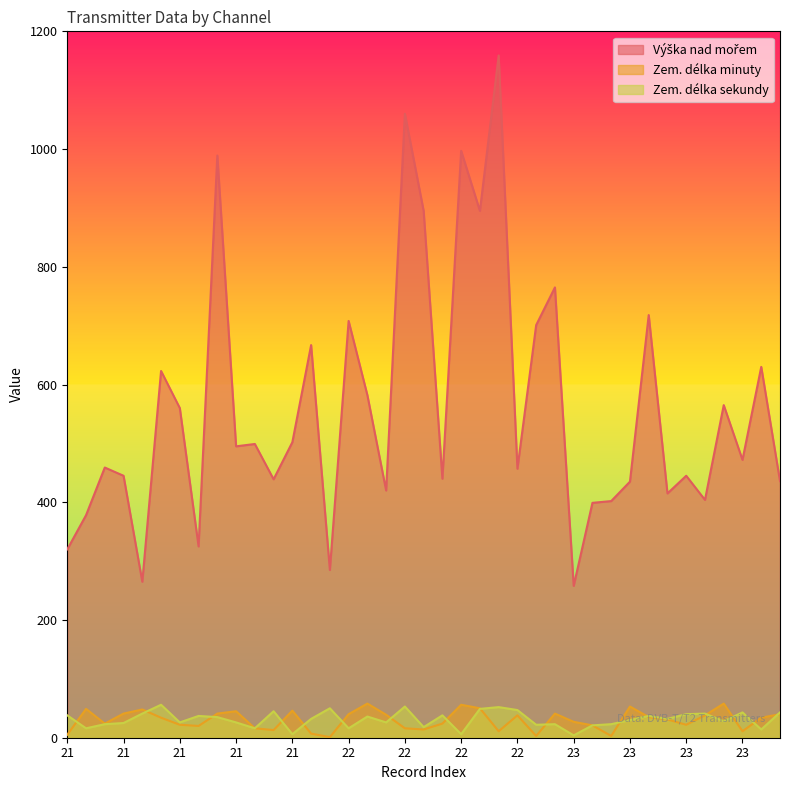

Reading left to right, extract all data points from this chart.

Výška nad mořem: 320	378	459	445	265	623	560	325	989	495	499	439	502	667	285	708	582	420	1060	895	440	997	895	1159	457	701	765	258	399	402	435	718	415	445	404	565	472	630	436
Zem. délka minuty: 5	49	24	41	48	34	22	20	41	45	16	13	46	7	1	40	58	39	16	14	24	56	50	11	38	3	41	27	21	3	53	35	31	22	38	58	11	34	40
Zem. délka sekundy: 38	16	23	25	41	56	26	37	35	26	16	45	6	32	50	16	36	26	53	18	38	6	49	52	47	22	23	4	21	23	30	37	32	40	41	28	43	14	43